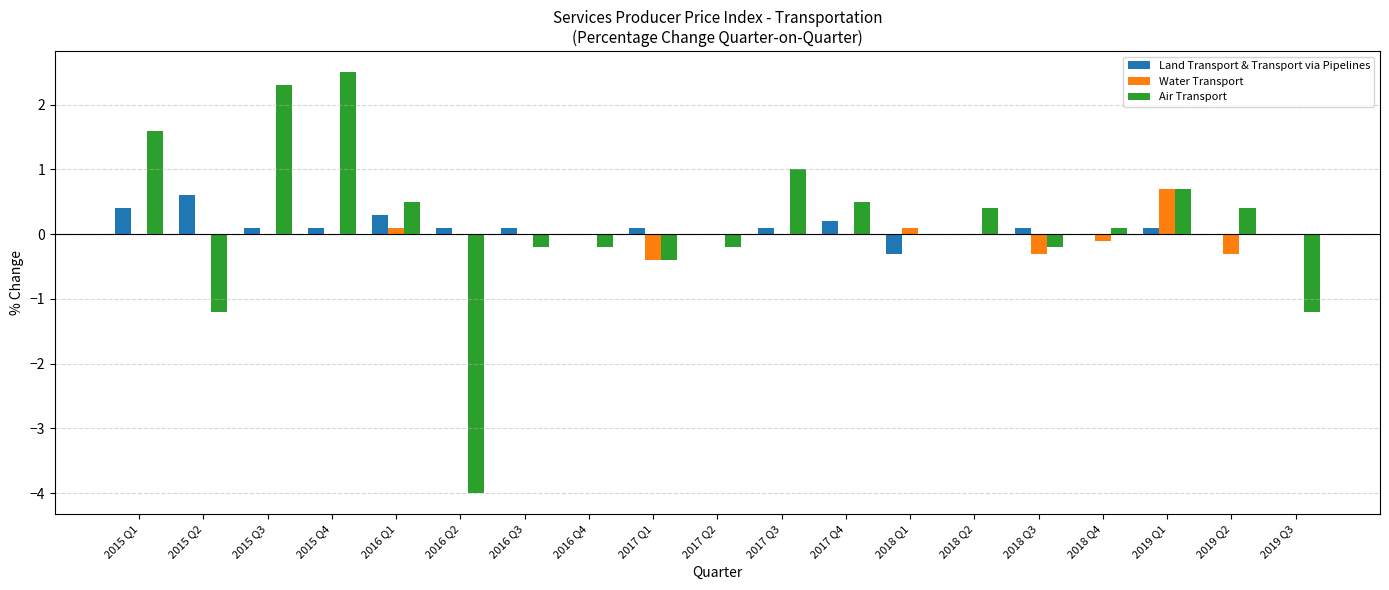

How many data points does each series have?

19